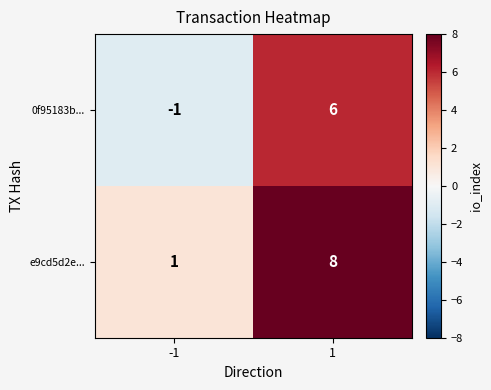

What is the difference between the e9cd5d2e... values at -1 and 1?

7